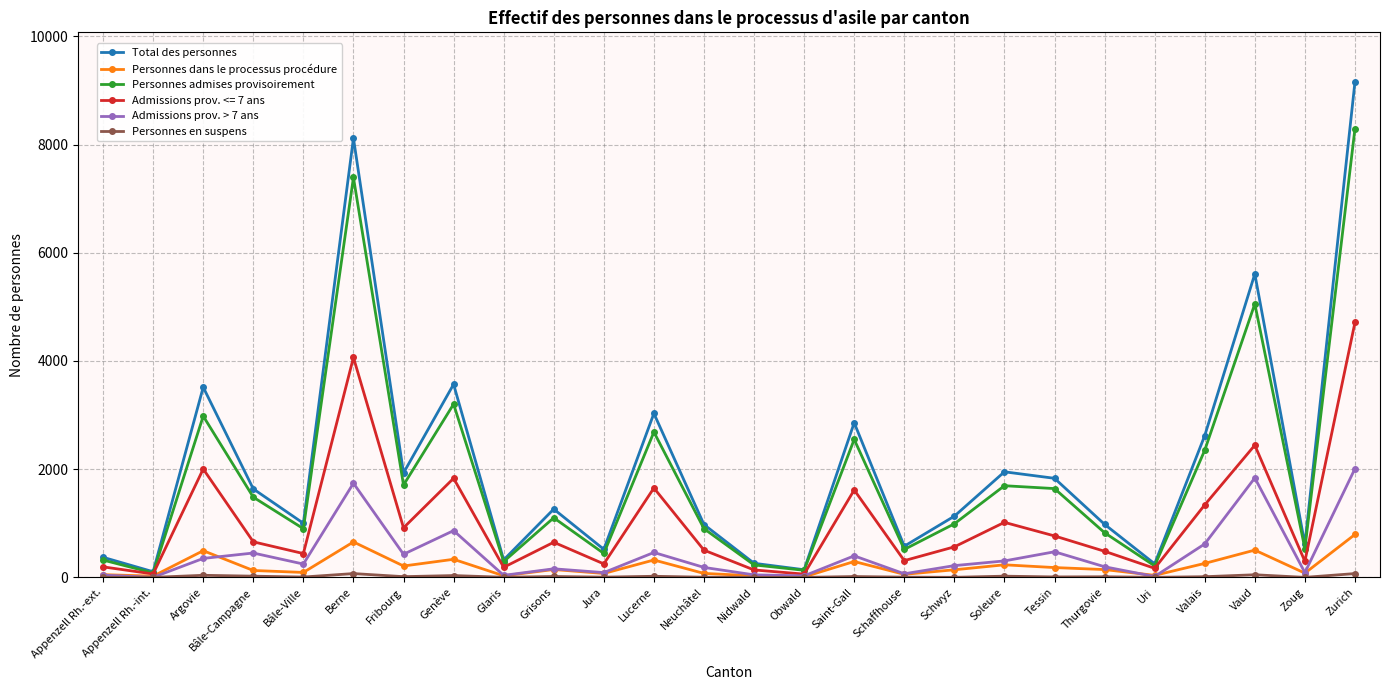

Which series changed the most between Appenzell Rh.-ext. and Bâle-Campagne?

Total des personnes